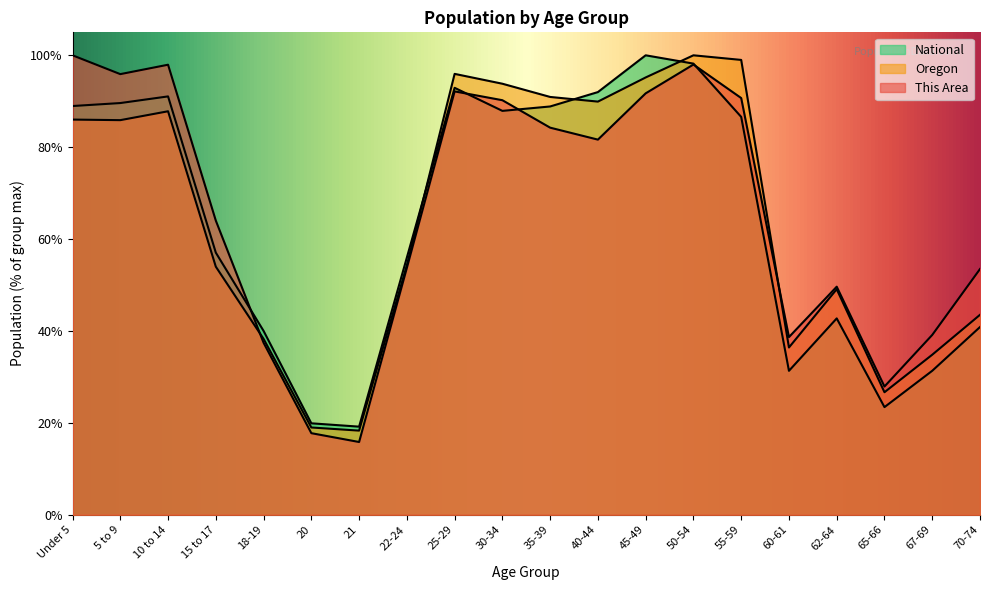

Between 60-61 and 30-34, which is larger?

30-34